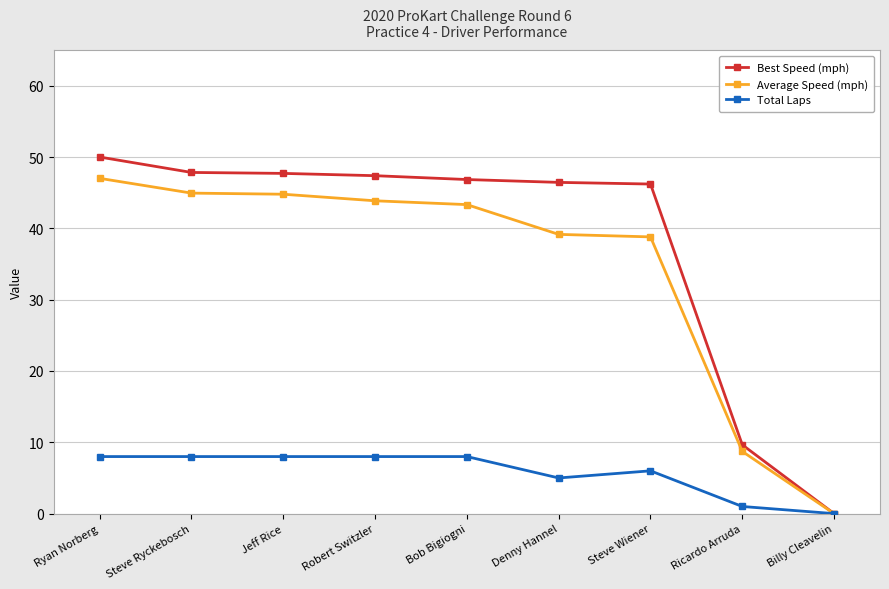

How many values in Best Speed (mph) are above zero?

8